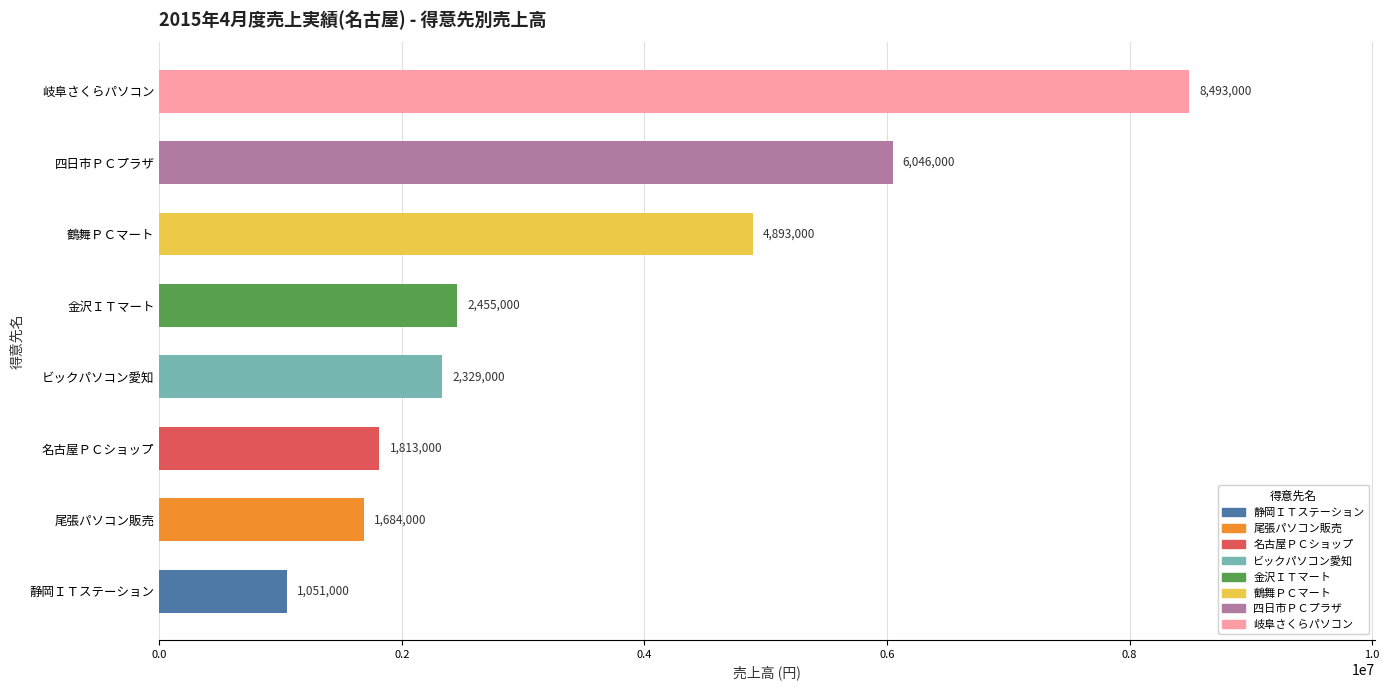

List the labels in order of value, largest first.

岐阜さくらパソコン, 四日市ＰＣプラザ, 鶴舞ＰＣマート, 金沢ＩＴマート, ビックパソコン愛知, 名古屋ＰＣショップ, 尾張パソコン販売, 静岡ＩＴステーション